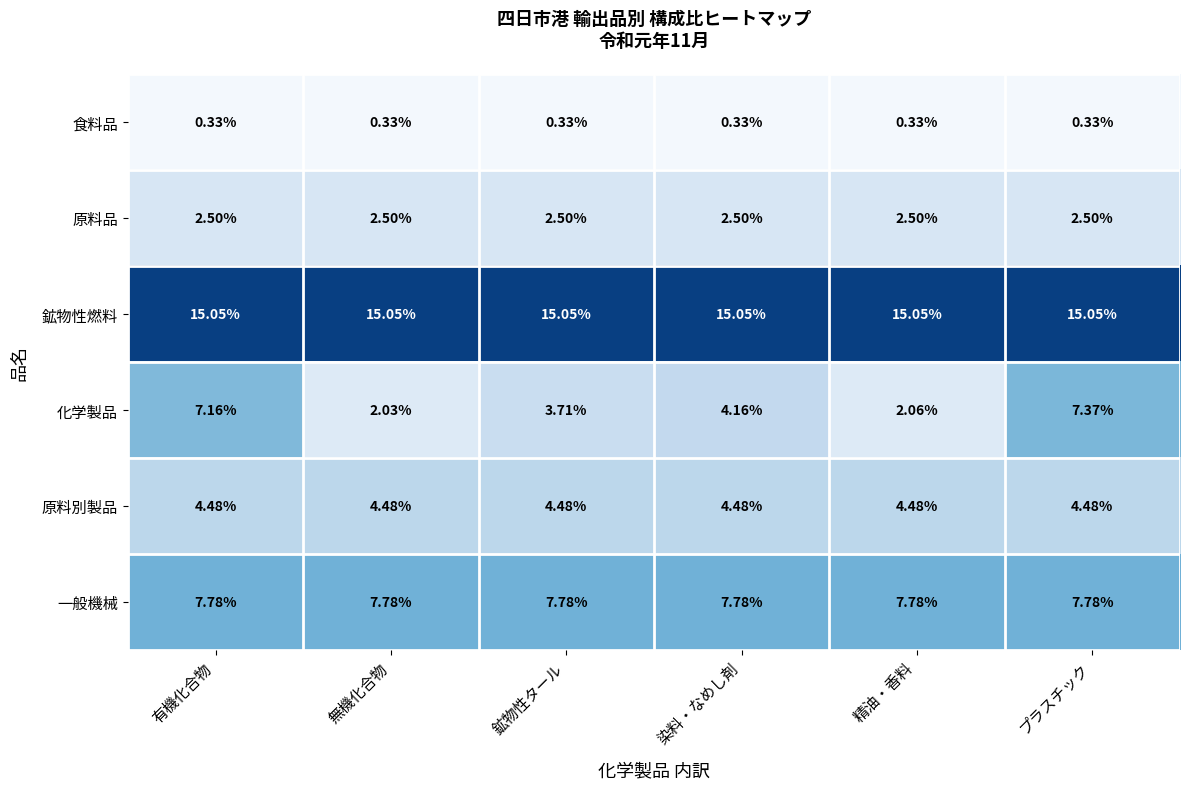

What is the difference between the highest and lowest values at 染料・なめし剤?

14.7